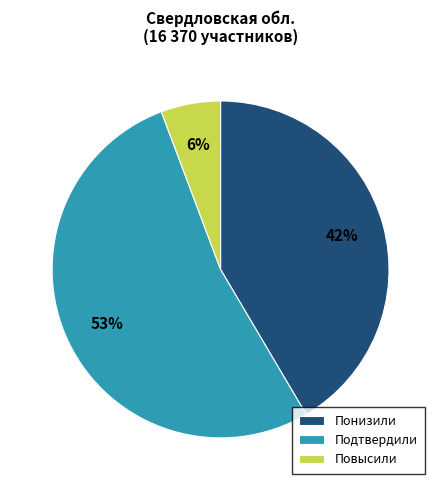

To the nearest percent, what is the average slice percentage?

33%